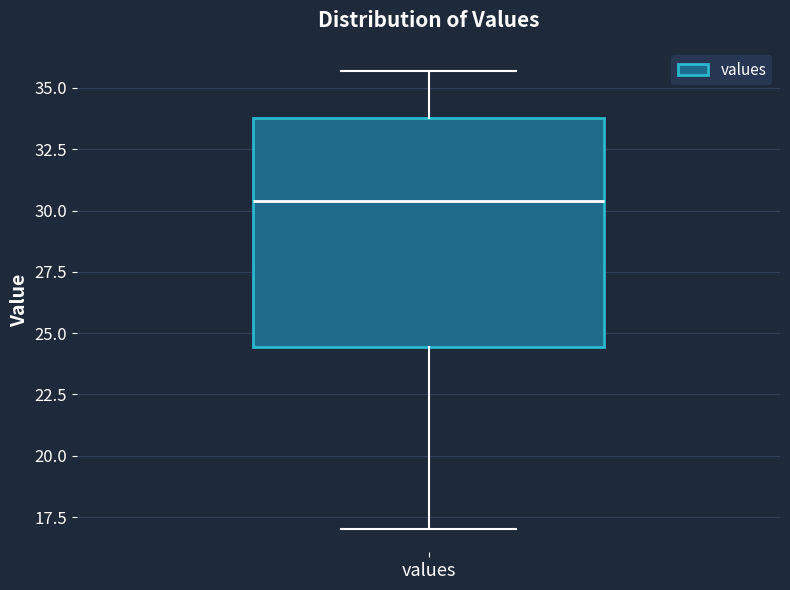

Transcribe this box plot: give where the median line is, the range the box spans, and where the two whiskers end, as read against the y-axis. The values are not printed on the chart, so give them approximately, as read against the axis.

median 30.5, box 24.5 to 34.0, whiskers 17.0 to 35.5